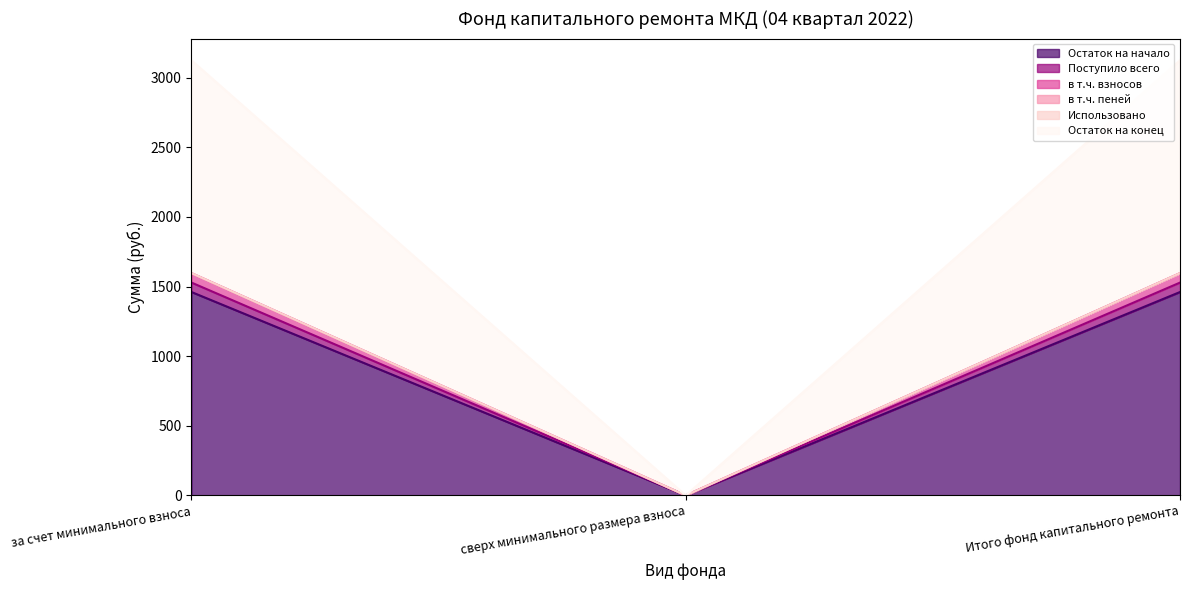

How many lines are shown in the chart?

6